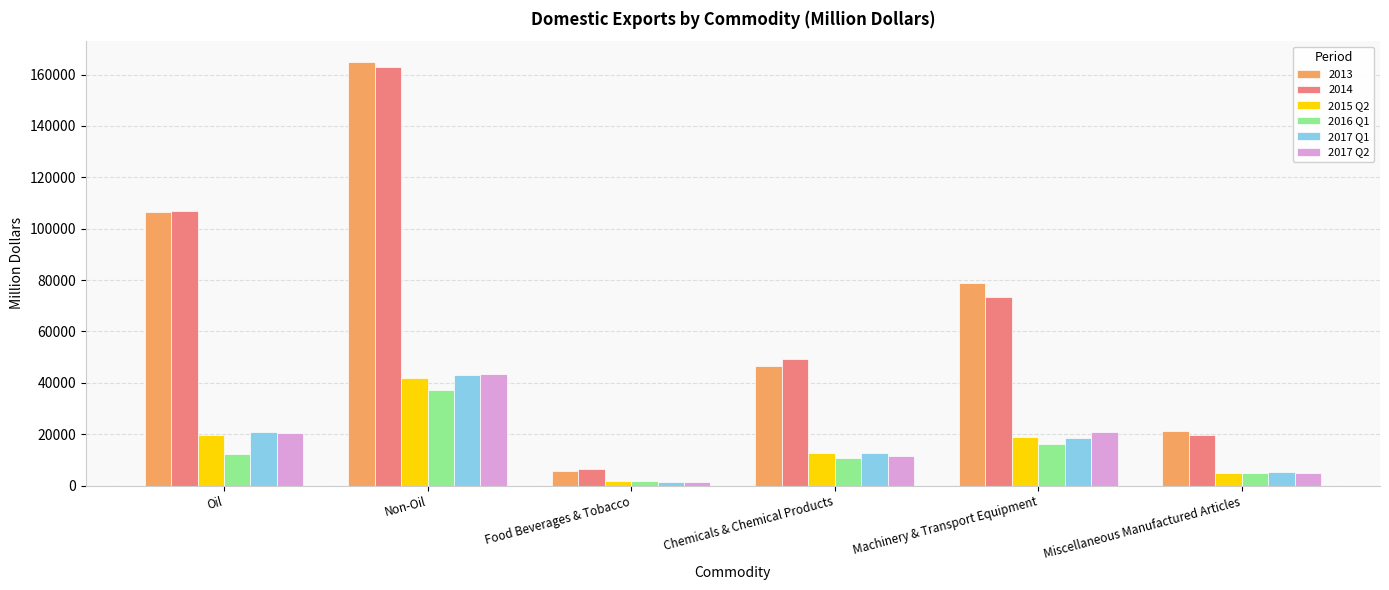

What are all the series names shown in the legend?

2013, 2014, 2015 Q2, 2016 Q1, 2017 Q1, 2017 Q2